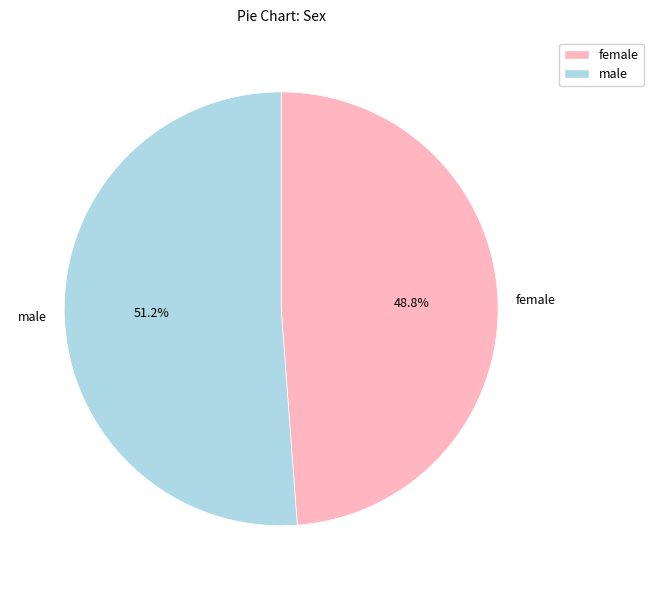

What is the smallest slice in the pie chart?

female